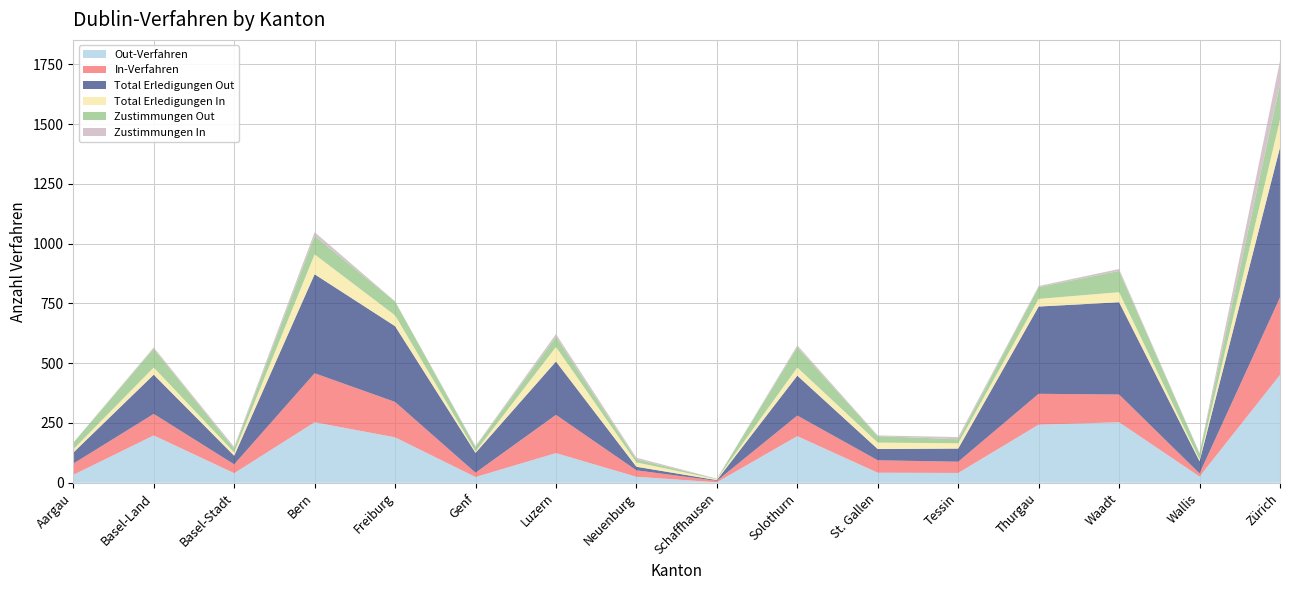

Reading left to right, extract all data points from this chart.

Out-Verfahren: Aargau=33	Basel-Land=198	Basel-Stadt=40	Bern=253	Freiburg=190	Genf=24	Luzern=124	Neuenburg=25	Schaffhausen=2	Solothurn=195	St. Gallen=42	Tessin=41	Thurgau=243	Waadt=253	Wallis=26	Zürich=451
In-Verfahren: Aargau=47	Basel-Land=90	Basel-Stadt=37	Bern=205	Freiburg=148	Genf=18	Luzern=160	Neuenburg=27	Schaffhausen=6	Solothurn=86	St. Gallen=52	Tessin=47	Thurgau=129	Waadt=116	Wallis=13	Zürich=324
Total Erledigungen Out: Aargau=46	Basel-Land=164	Basel-Stadt=36	Bern=414	Freiburg=317	Genf=83	Luzern=223	Neuenburg=15	Schaffhausen=3	Solothurn=167	St. Gallen=47	Tessin=55	Thurgau=365	Waadt=386	Wallis=51	Zürich=627
Total Erledigungen In: Aargau=14	Basel-Land=30	Basel-Stadt=14	Bern=83	Freiburg=45	Genf=6	Luzern=61	Neuenburg=18	Schaffhausen=4	Solothurn=34	St. Gallen=27	Tessin=22	Thurgau=32	Waadt=42	Wallis=7	Zürich=117
Zustimmungen Out: Aargau=27	Basel-Land=79	Basel-Stadt=16	Bern=77	Freiburg=58	Genf=19	Luzern=43	Neuenburg=13	Schaffhausen=2	Solothurn=85	St. Gallen=27	Tessin=17	Thurgau=49	Waadt=89	Wallis=26	Zürich=147
Zustimmungen In: Aargau=1	Basel-Land=5	Basel-Stadt=7	Bern=16	Freiburg=1	Genf=4	Luzern=11	Neuenburg=7	Schaffhausen=0	Solothurn=8	St. Gallen=3	Tessin=9	Thurgau=5	Waadt=8	Wallis=2	Zürich=98